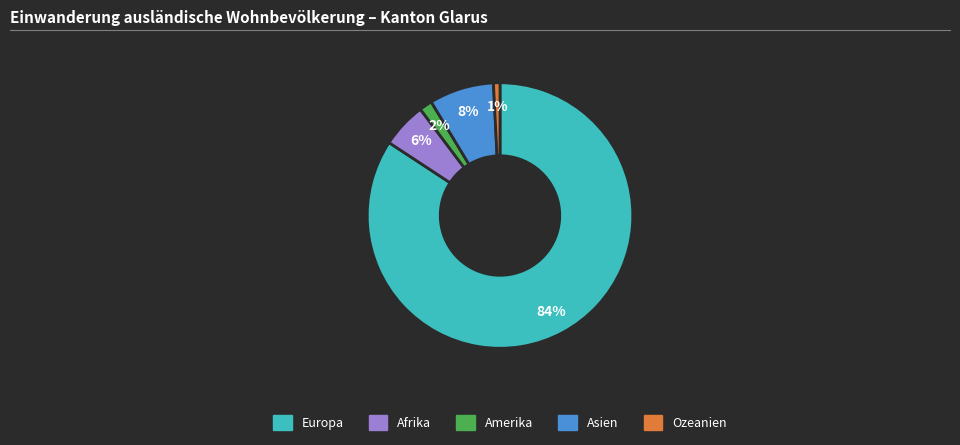

What is the smallest slice in the pie chart?

Ozeanien